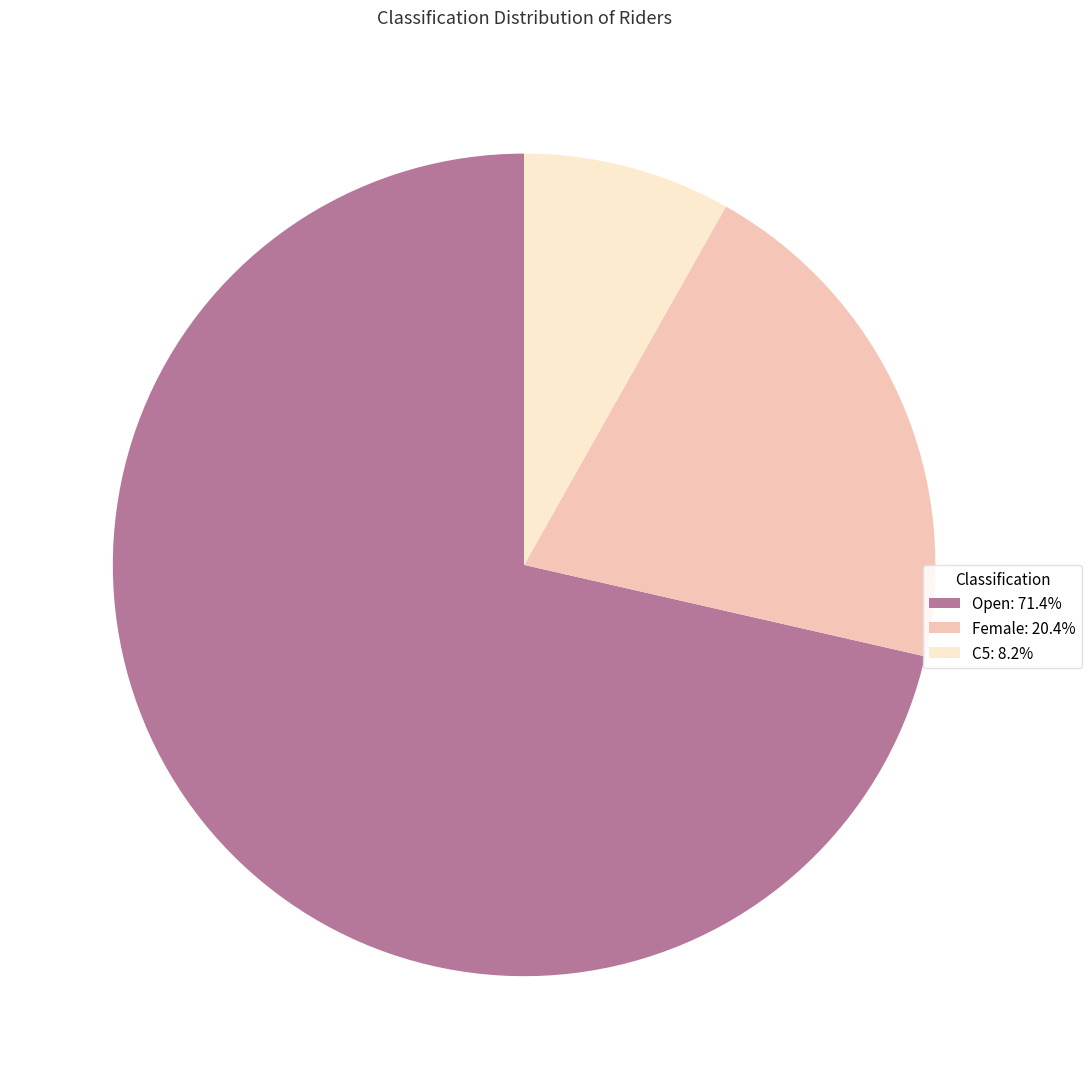

Is it true that C5 is 8% of the pie?

True